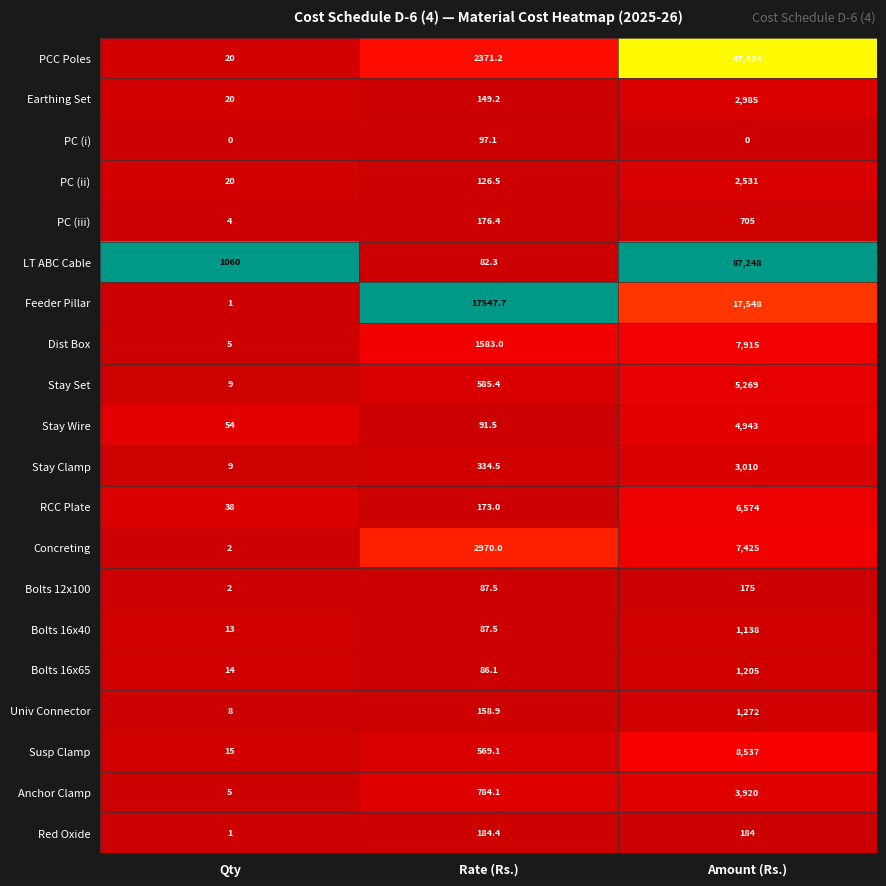

How many categories are shown in the chart?

3